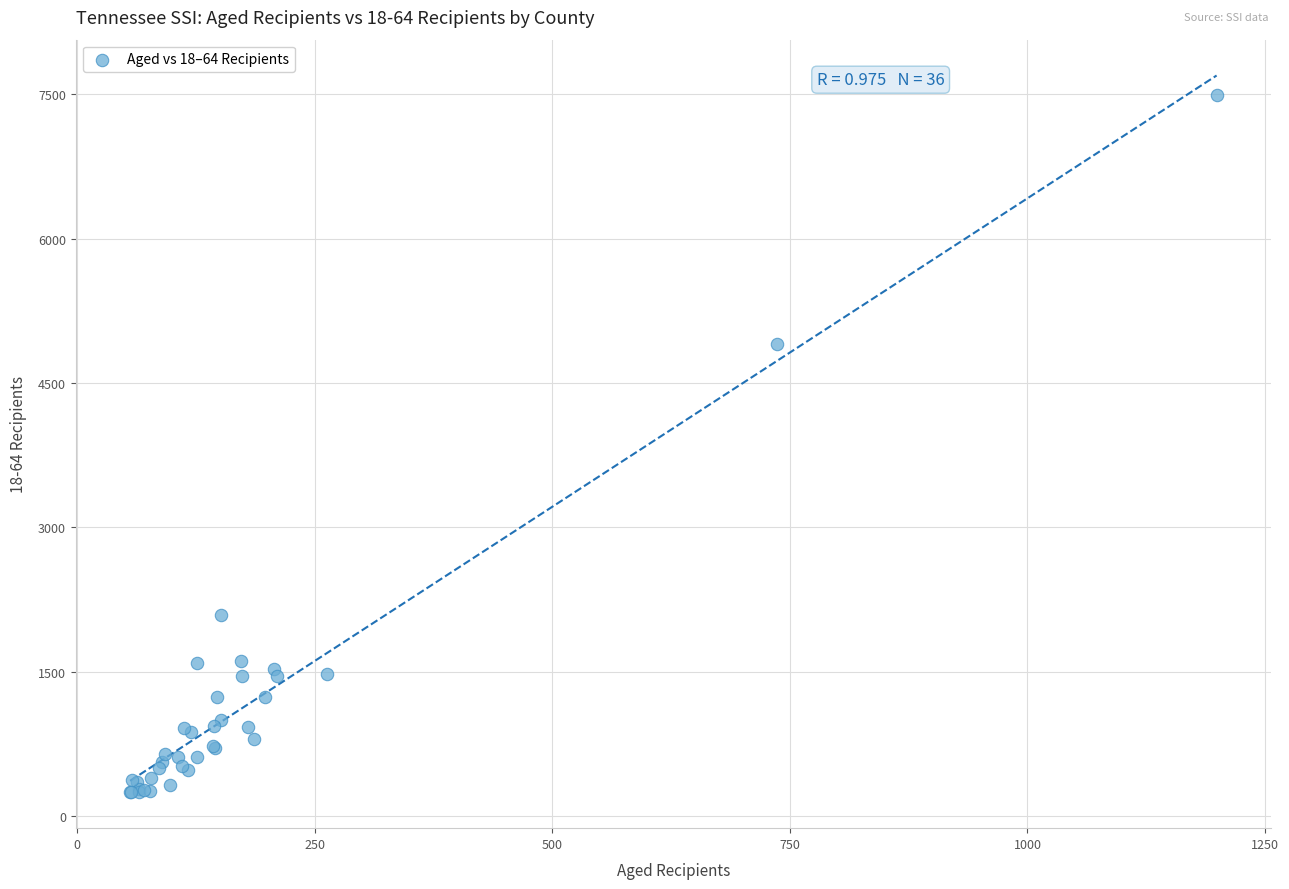

What Y value in the scatter plot is closest to 3870?

4910